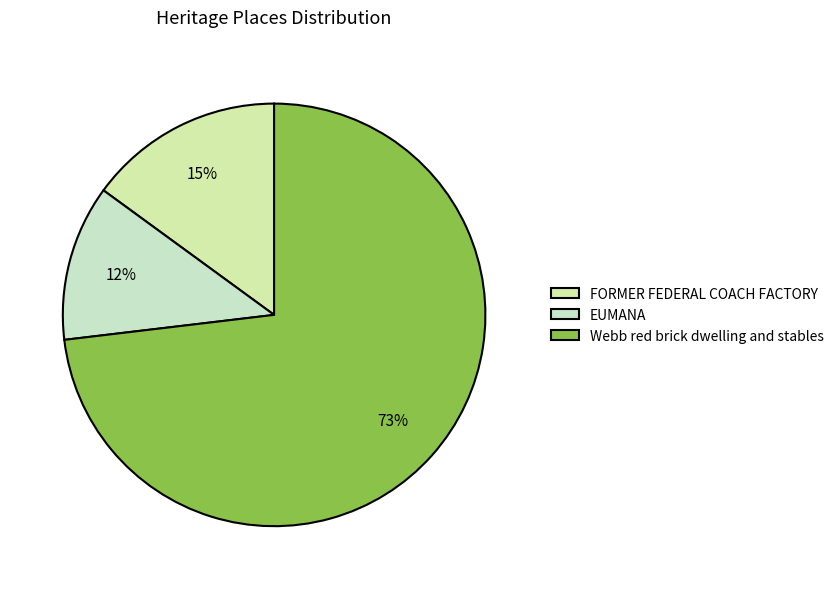

To the nearest percent, what is the combined percentage of EUMANA and Webb red brick dwelling and stables?

85%